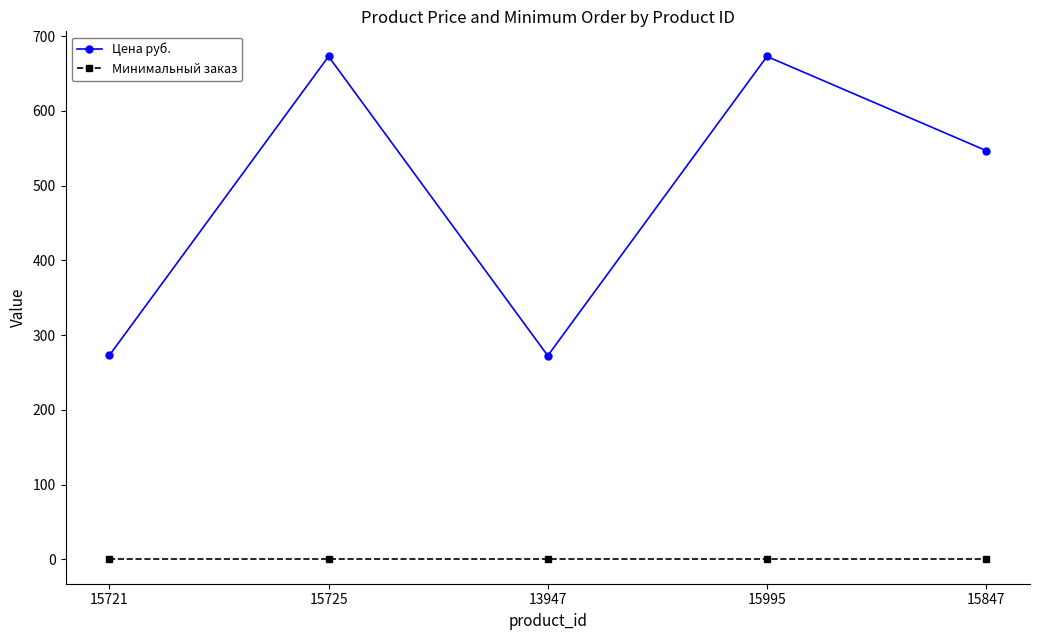

What is the sum of the Цена руб. values at 15721 and 15847?

820.0